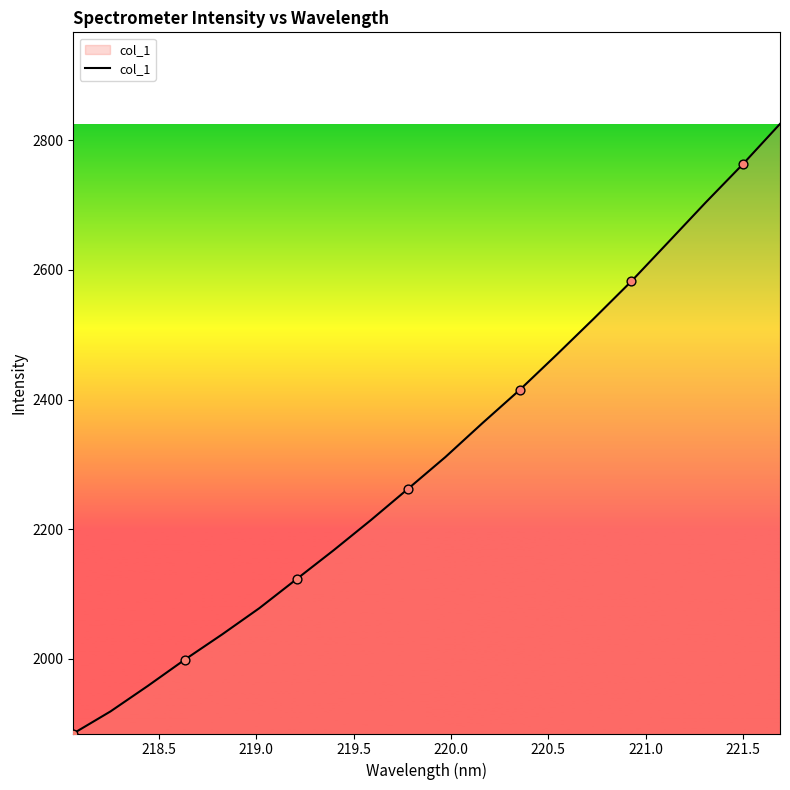

What is the maximum value shown in the chart?

2825.3